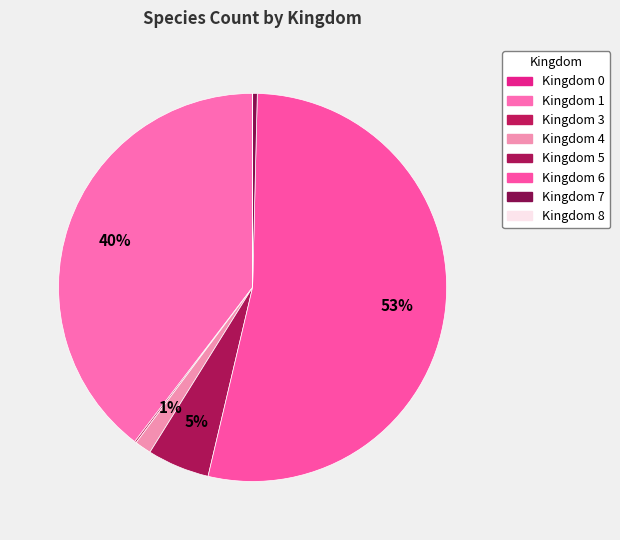

Count the number of slices in the pie.

8